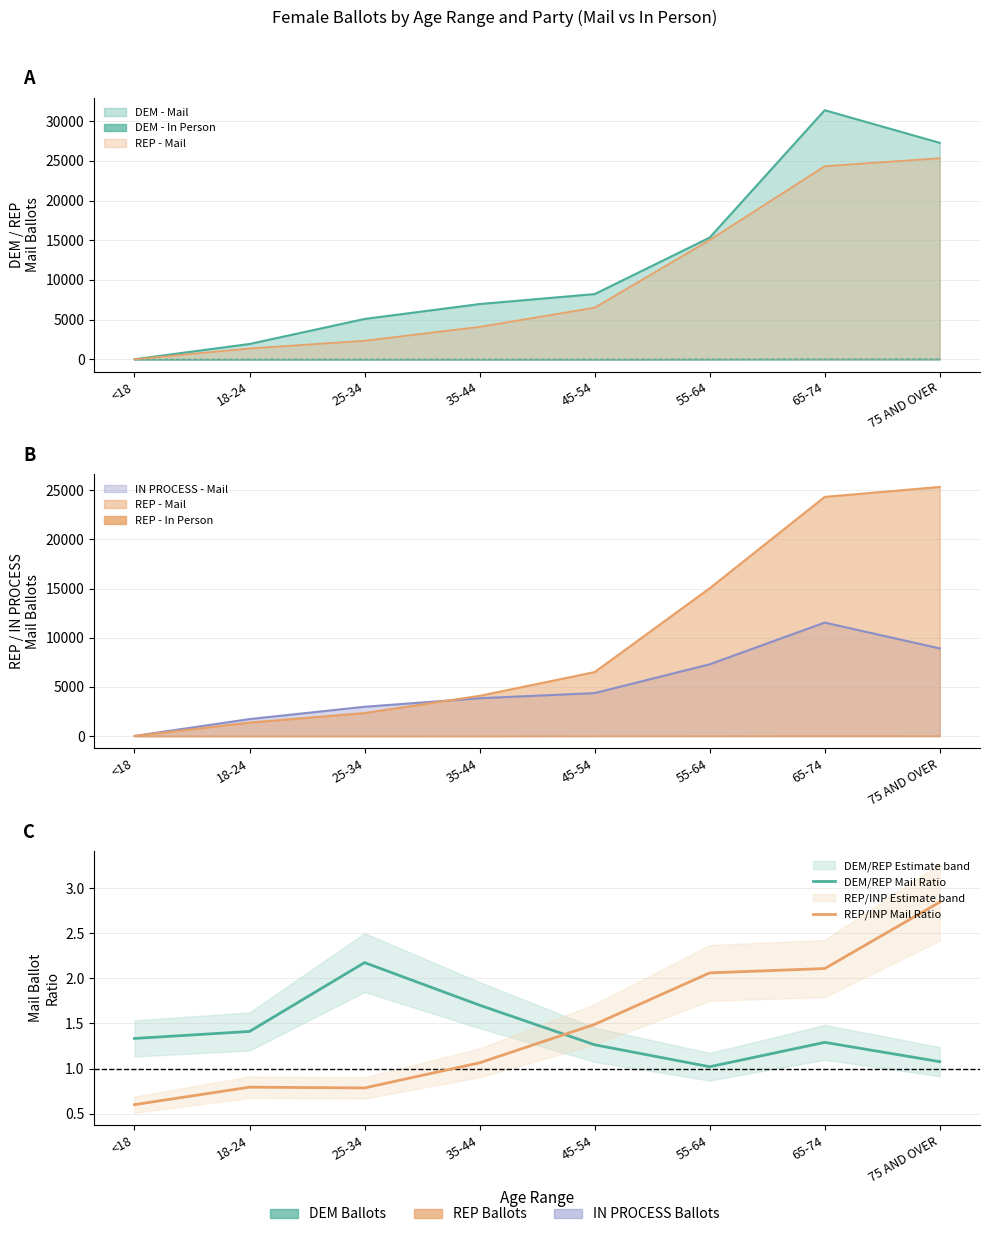

Does the chart have visible grid lines?

Yes